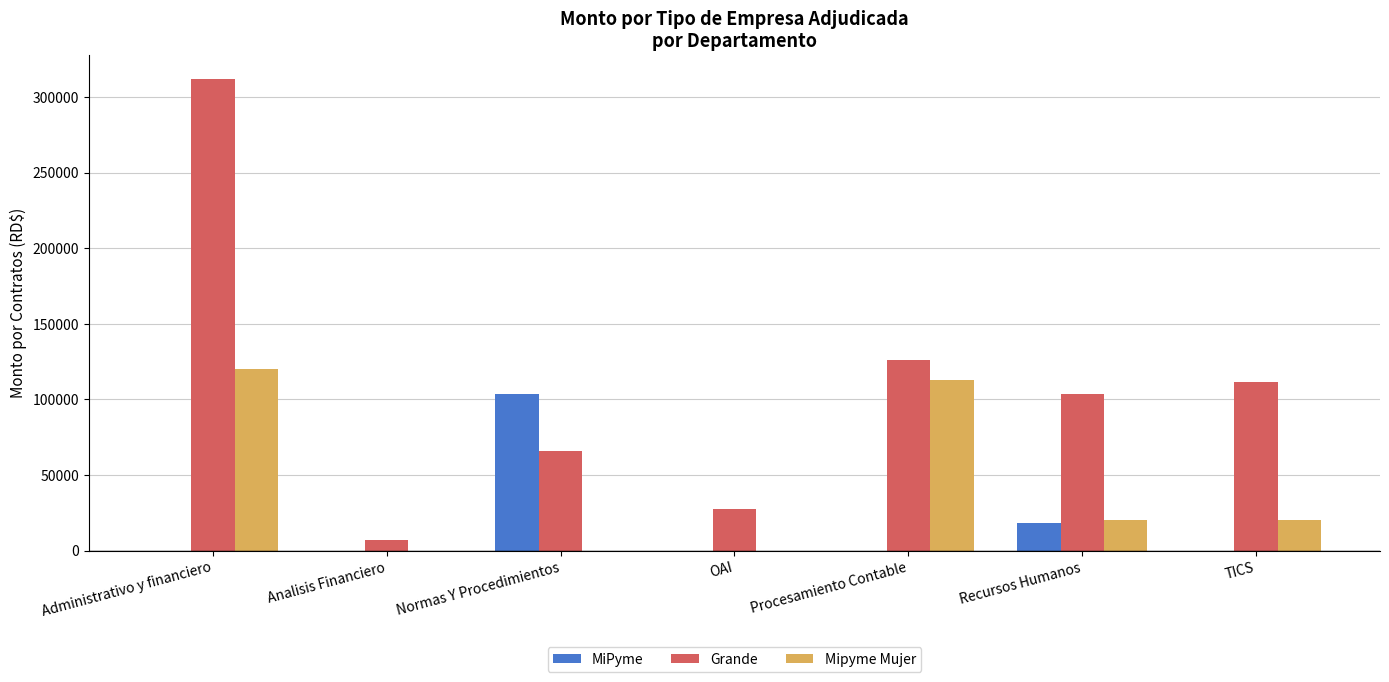

The Mipyme Mujer series shows 20399.0 at Recursos Humanos. True or false?

True